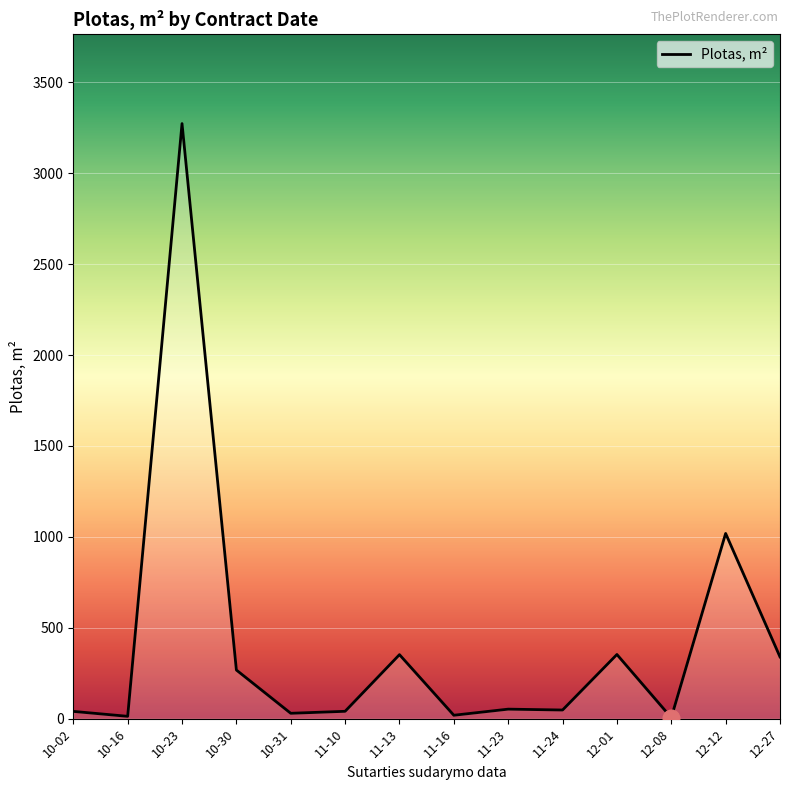

What is the smallest value displayed?

5.5